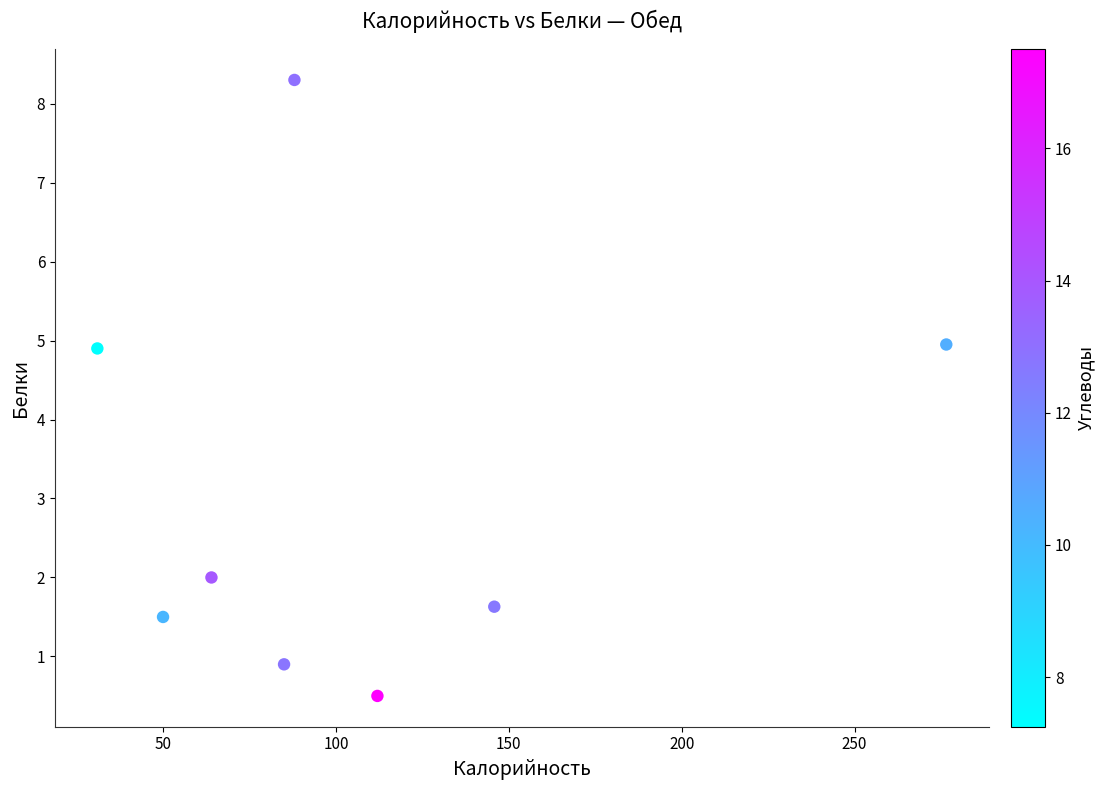

What is the range of Y values (max minus min)?

7.8